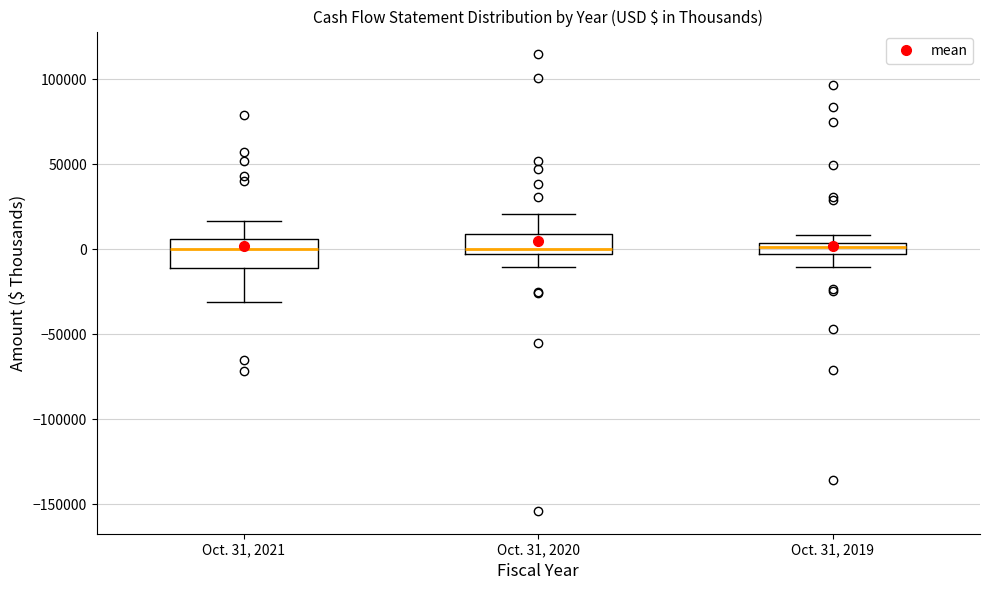

Where does the upper whisker of the box for Oct. 31, 2020 end on the y-axis? The values are not printed on the chart, so give them approximately, as read against the axis.

20000